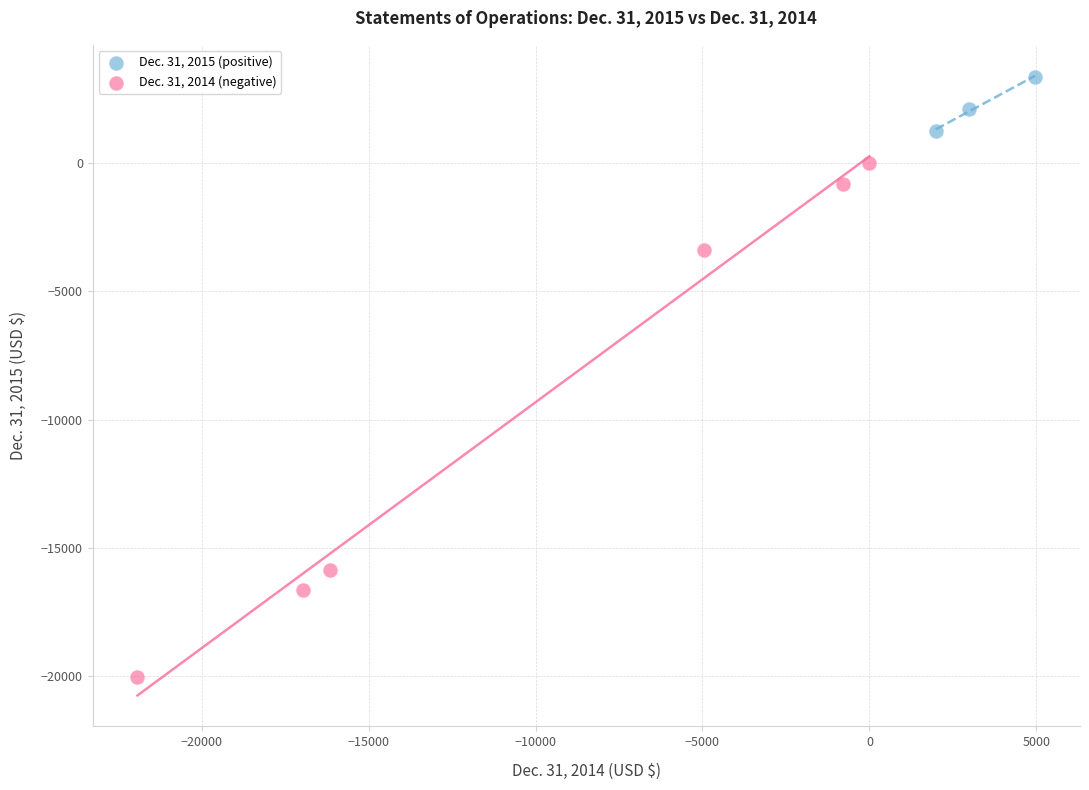

Which series reaches the maximum Y coordinate?

Dec. 31, 2015 (positive)